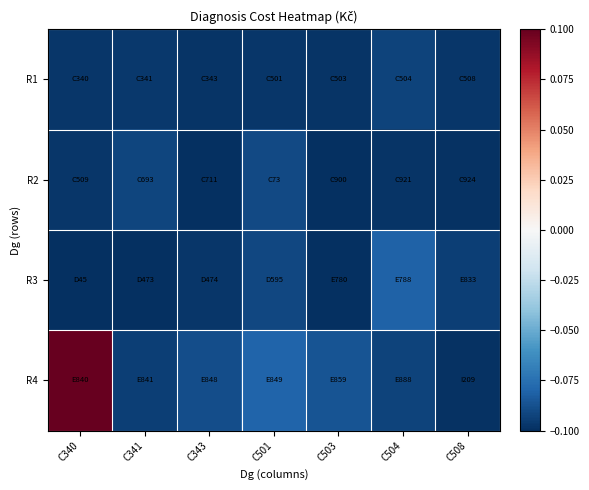

Read the R1 value at C340.

-0.1